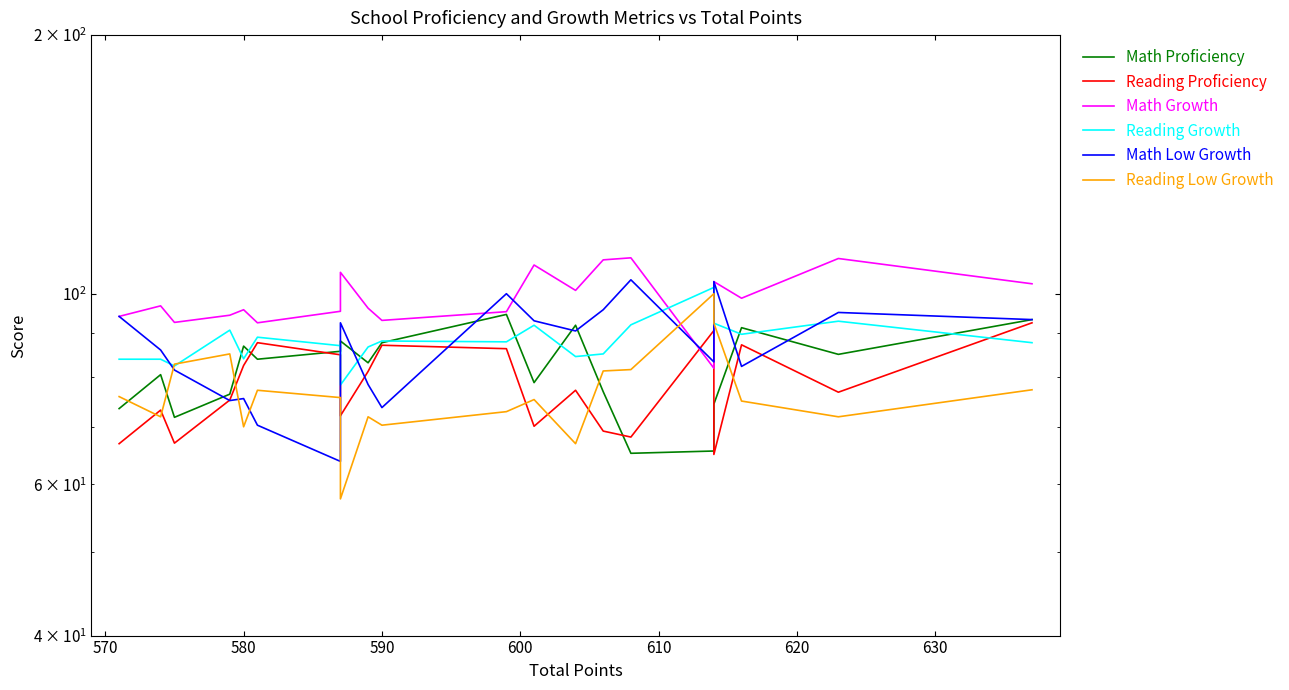

Which series has the widest spread of values?

Reading Low Growth